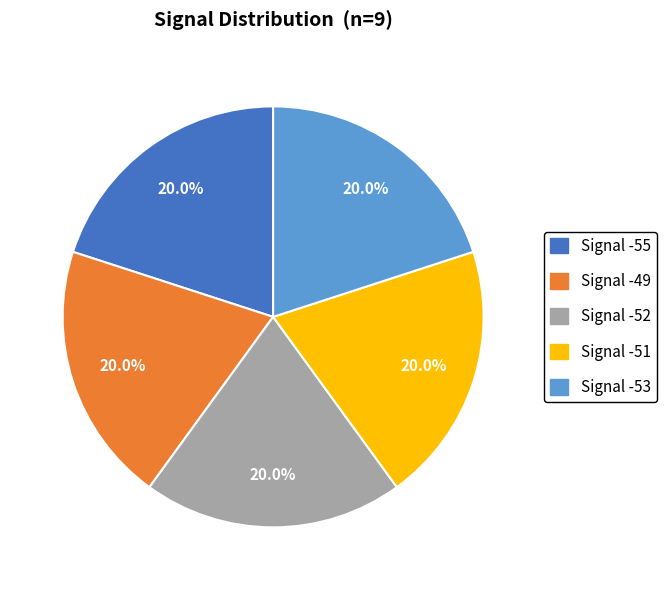

Does any single category account for the majority?

No